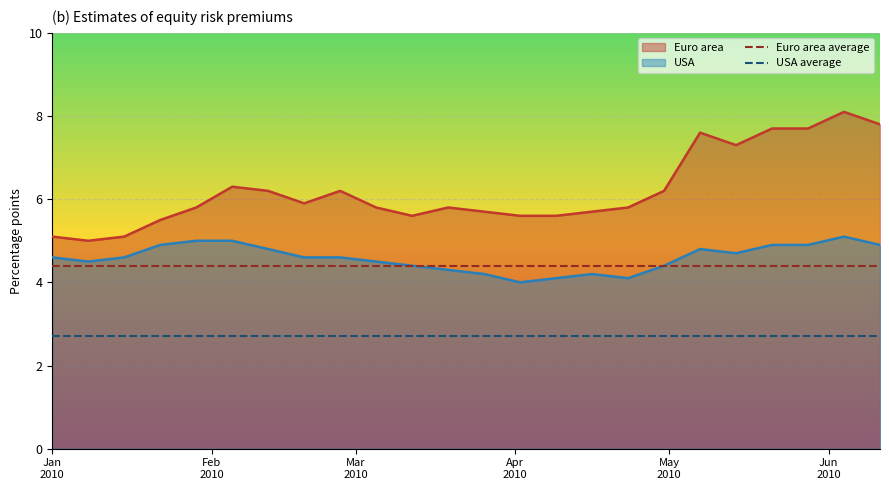

Which category has the lowest value across all series?

Jan
2010